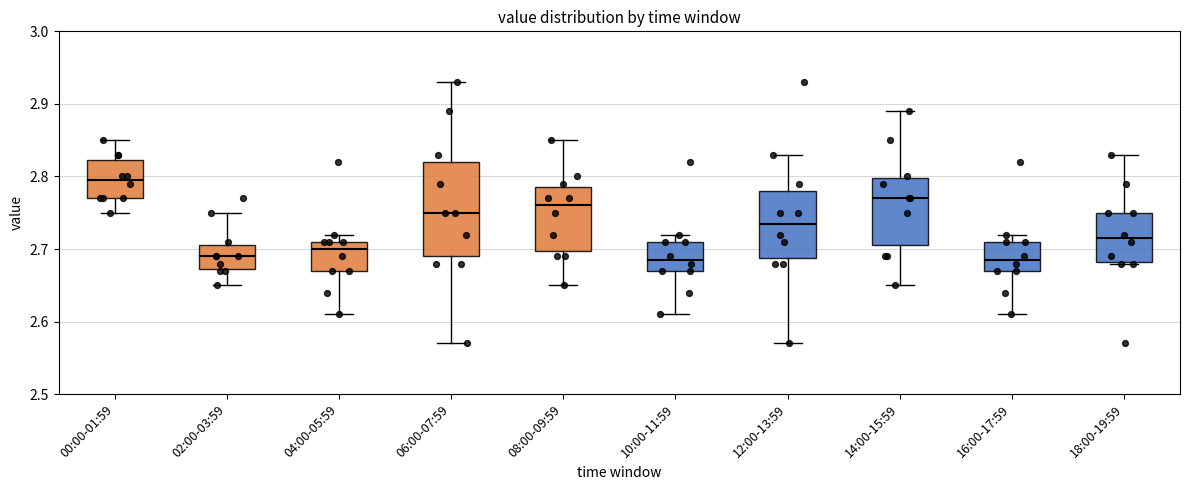

Reading left to right, transcribe this box plot: for each box, give where its median line is, the range the box spans, and where its two whiskers end, as read against the y-axis. The values are not printed on the chart, so give them approximately, as read against the axis.

00:00-01:59: median 2.80, box 2.77 to 2.82, whiskers 2.75 to 2.85
02:00-03:59: median 2.69, box 2.67 to 2.71, whiskers 2.65 to 2.75
04:00-05:59: median 2.70, box 2.67 to 2.71, whiskers 2.61 to 2.72
06:00-07:59: median 2.75, box 2.69 to 2.82, whiskers 2.57 to 2.93
08:00-09:59: median 2.76, box 2.70 to 2.79, whiskers 2.65 to 2.85
10:00-11:59: median 2.69, box 2.67 to 2.71, whiskers 2.61 to 2.72
12:00-13:59: median 2.74, box 2.69 to 2.78, whiskers 2.57 to 2.83
14:00-15:59: median 2.77, box 2.71 to 2.80, whiskers 2.65 to 2.89
16:00-17:59: median 2.69, box 2.67 to 2.71, whiskers 2.61 to 2.72
18:00-19:59: median 2.72, box 2.68 to 2.75, whiskers 2.68 to 2.83